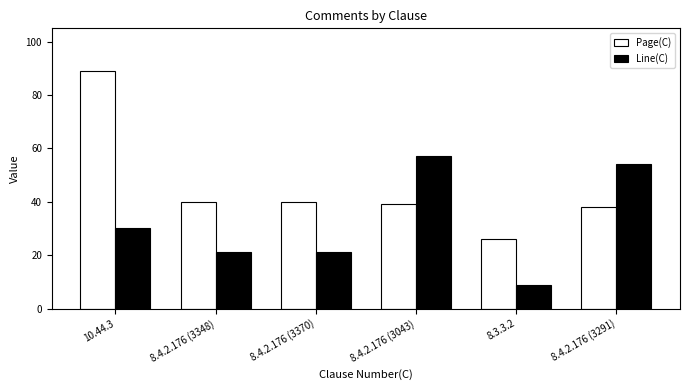

What are all the series names shown in the legend?

Page(C), Line(C)